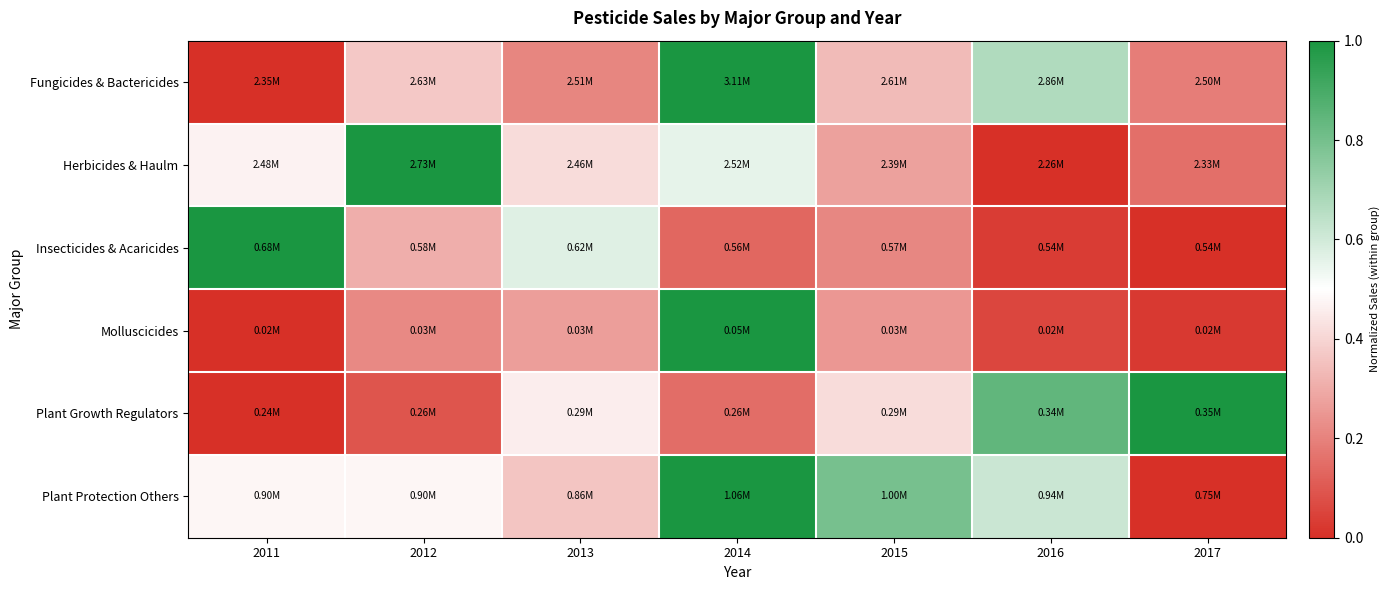

Reading left to right, extract all data points from this chart.

Fungicides & Bactericides: 2011=0.0	2012=0.4	2013=0.2	2014=1.0	2015=0.3	2016=0.7	2017=0.2
Herbicides & Haulm: 2011=0.5	2012=1.0	2013=0.4	2014=0.6	2015=0.3	2016=0.0	2017=0.2
Insecticides & Acaricides: 2011=1.0	2012=0.3	2013=0.6	2014=0.1	2015=0.2	2016=0.0	2017=0.0
Molluscicides: 2011=0.0	2012=0.2	2013=0.3	2014=1.0	2015=0.3	2016=0.1	2017=0.0
Plant Growth Regulators: 2011=0.0	2012=0.1	2013=0.5	2014=0.2	2015=0.4	2016=0.8	2017=1.0
Plant Protection Others: 2011=0.5	2012=0.5	2013=0.4	2014=1.0	2015=0.8	2016=0.6	2017=0.0